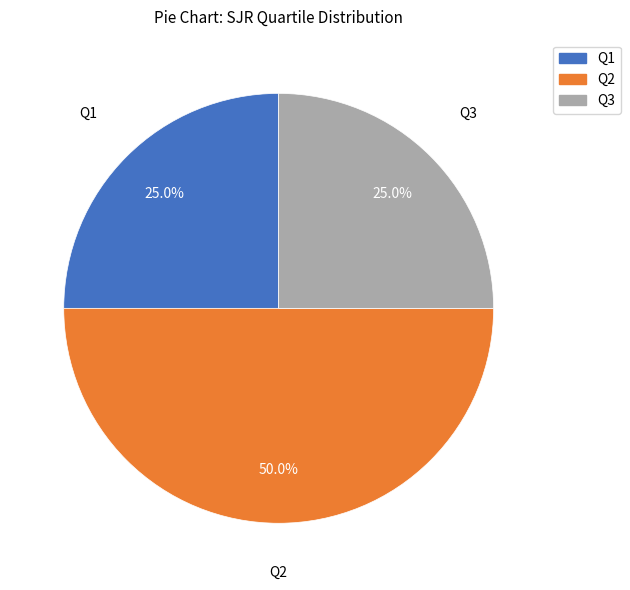

Does Q1 represent more than half of the total?

No